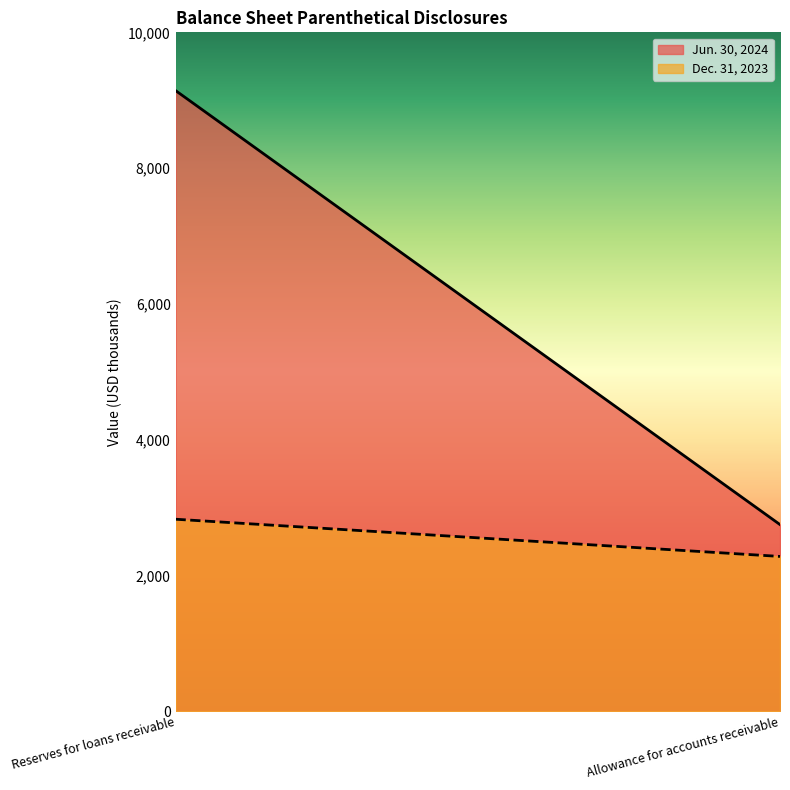

What is the smallest value displayed?

2282